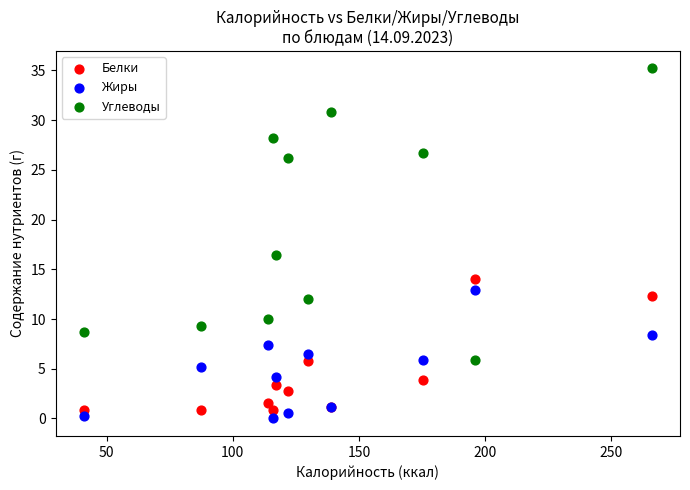

Across all series, what Y value is closest to 17?

16.4